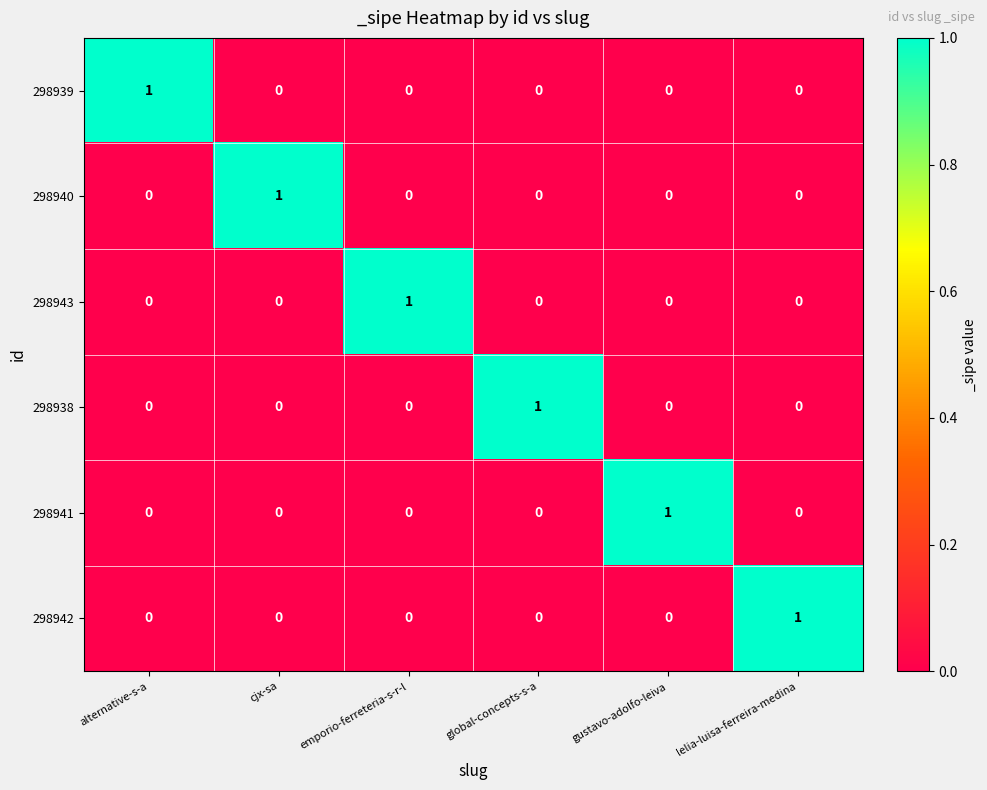

The value of 298943 at emporio-ferreteria-s-r-l is 1. True or false?

True